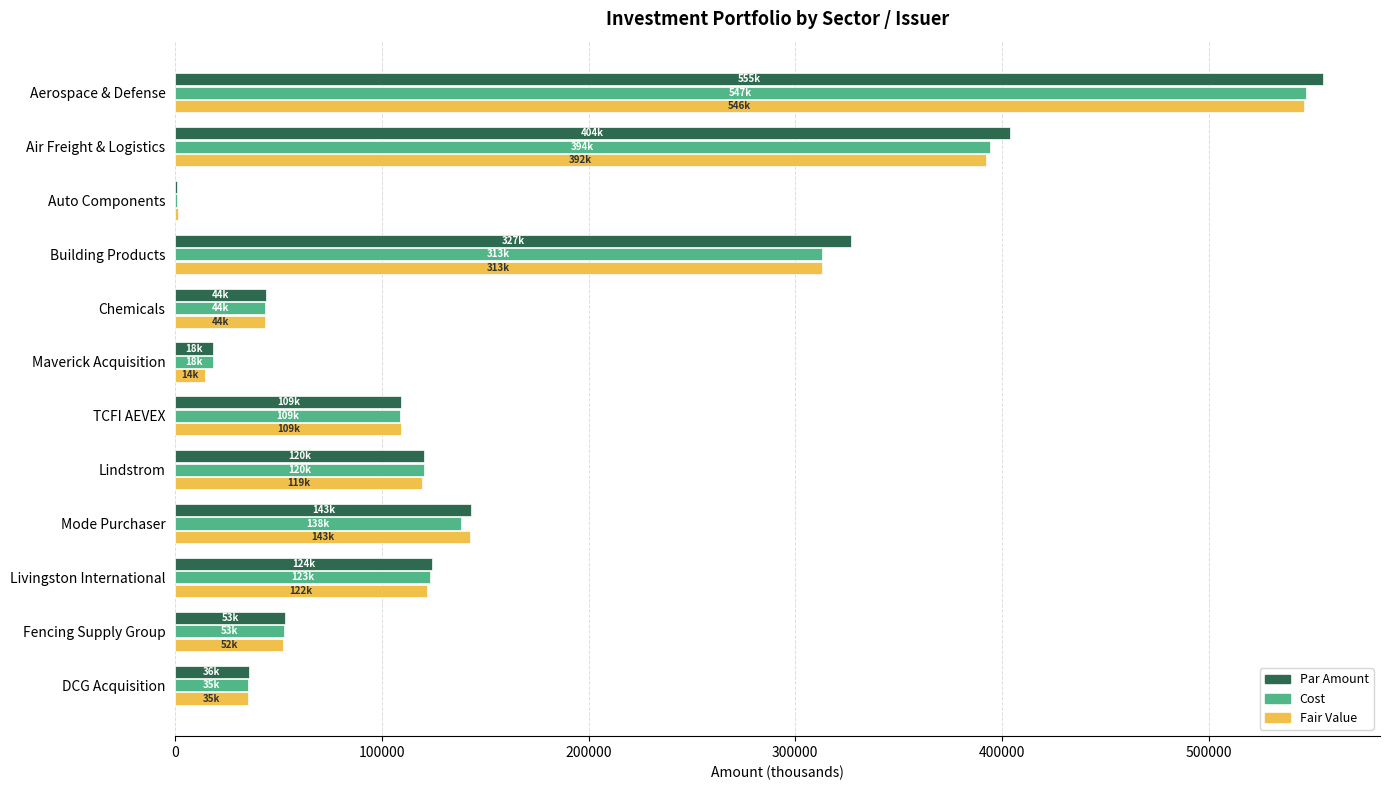

Between Auto Components and Mode Purchaser, which series saw the biggest shift?

Par Amount